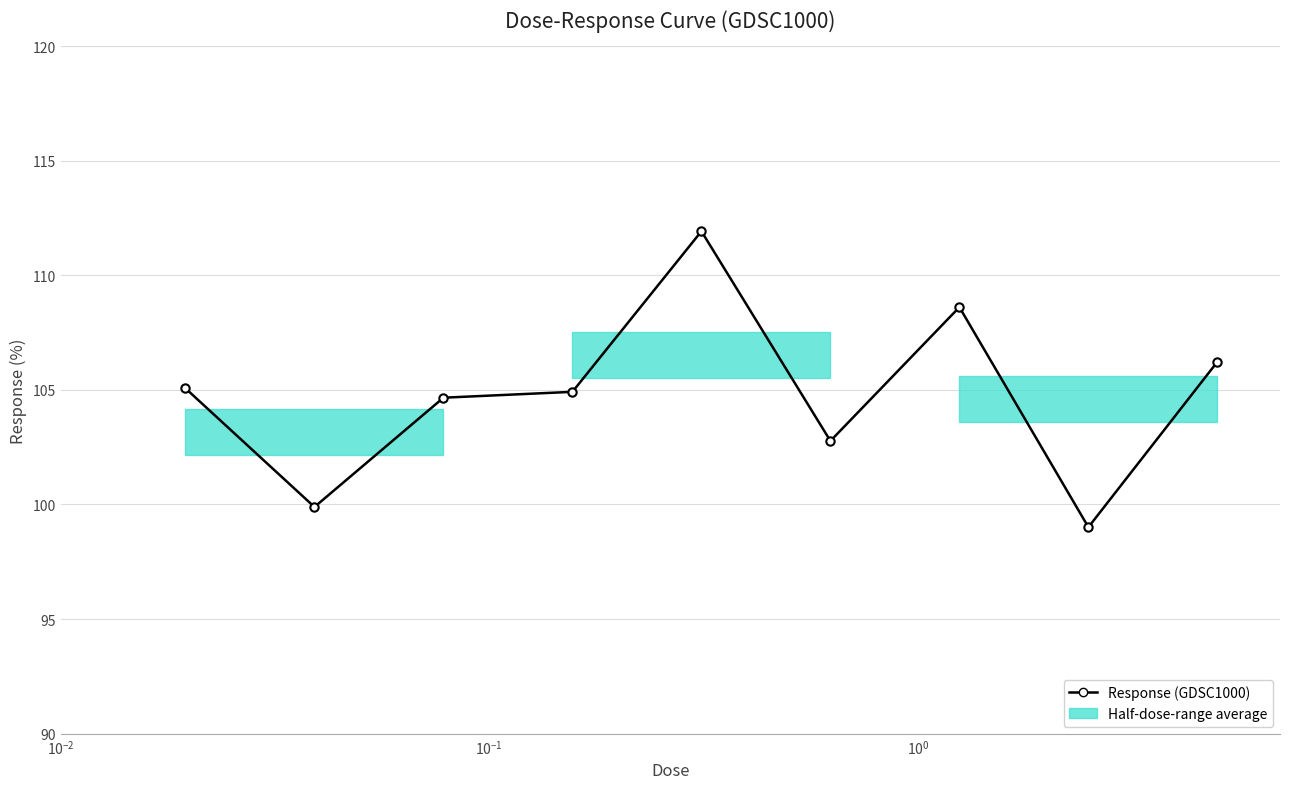

What is the value of the 9th point from the left?

106.2